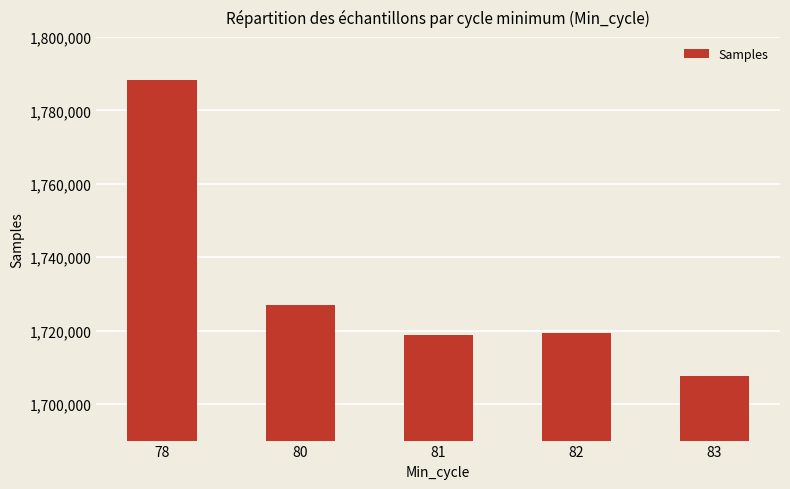

How many data points are less than 1719342?

2